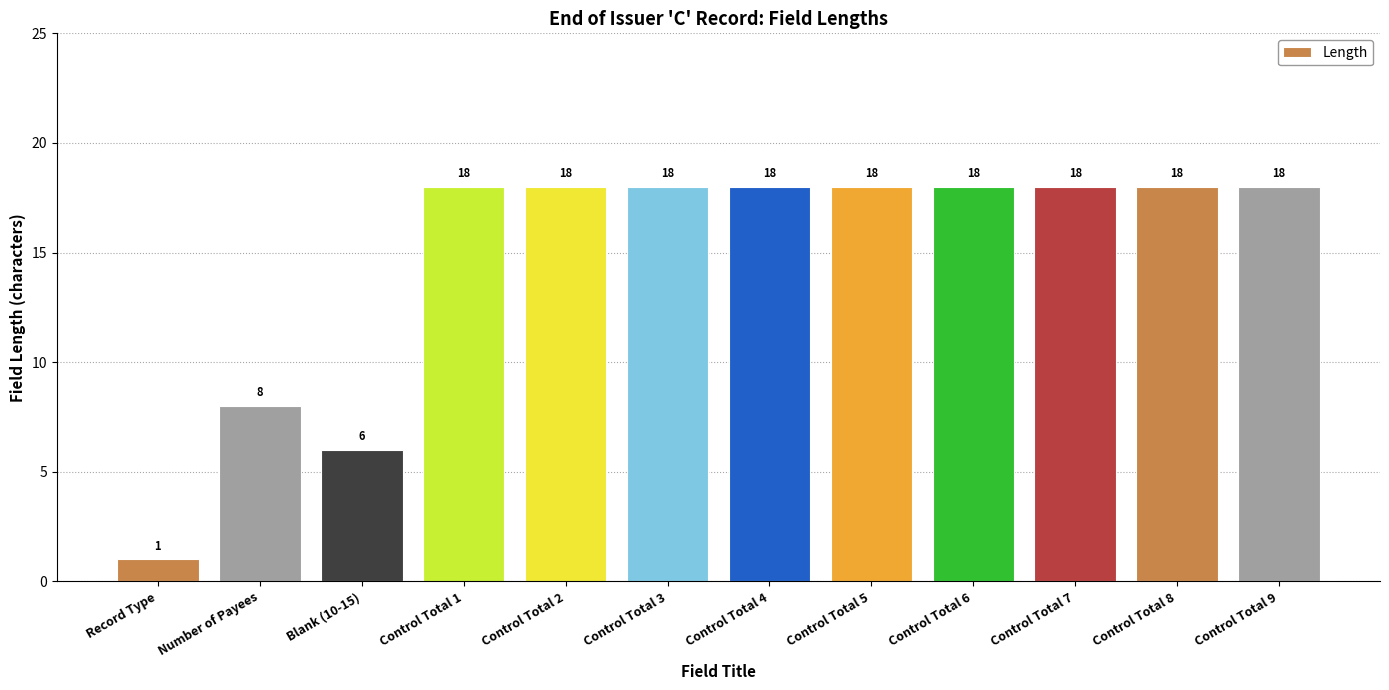

What is the average value?

15